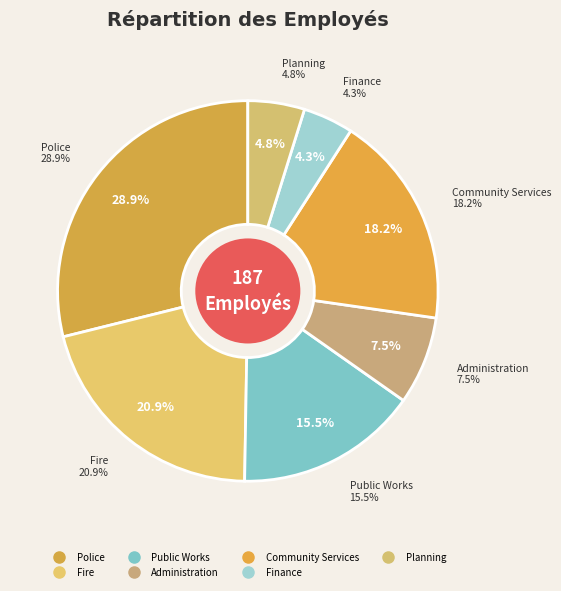

Is there a majority slice in this chart?

No